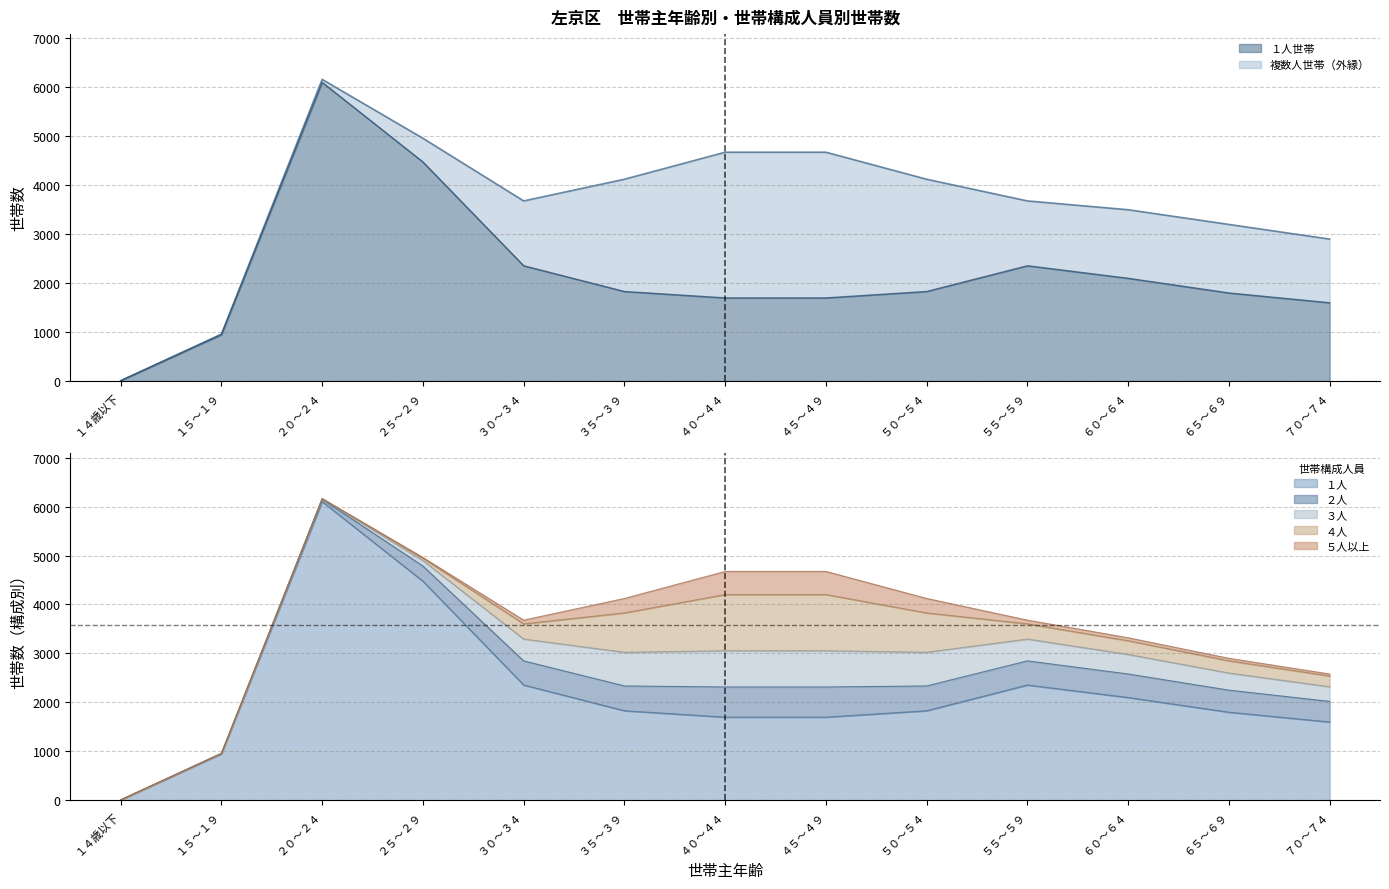

What is the total value across all series at ２５～２９?

9920